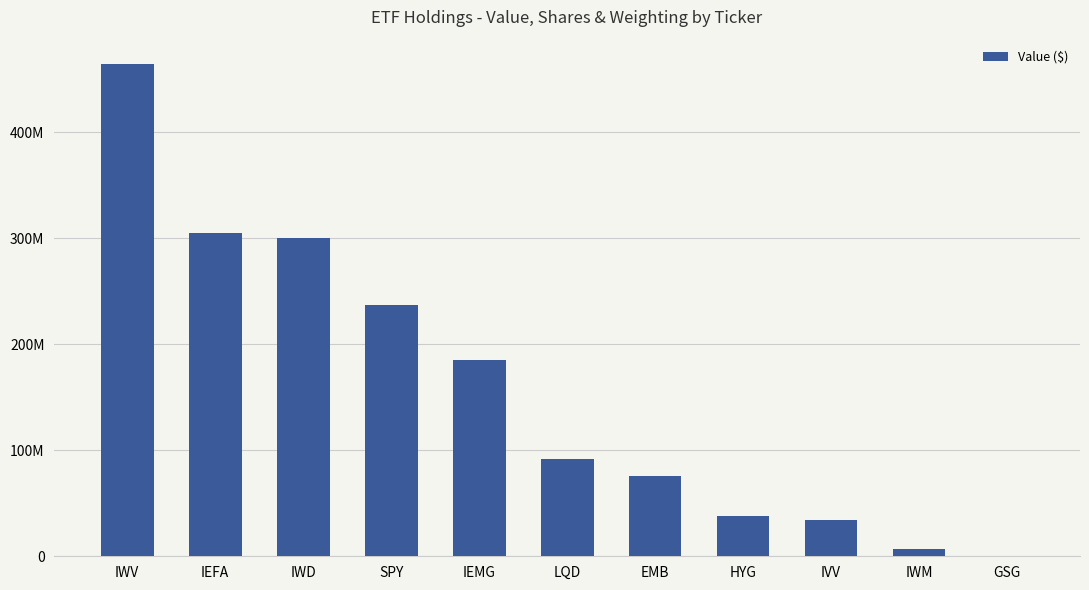

What position from the left is IEMG?

5